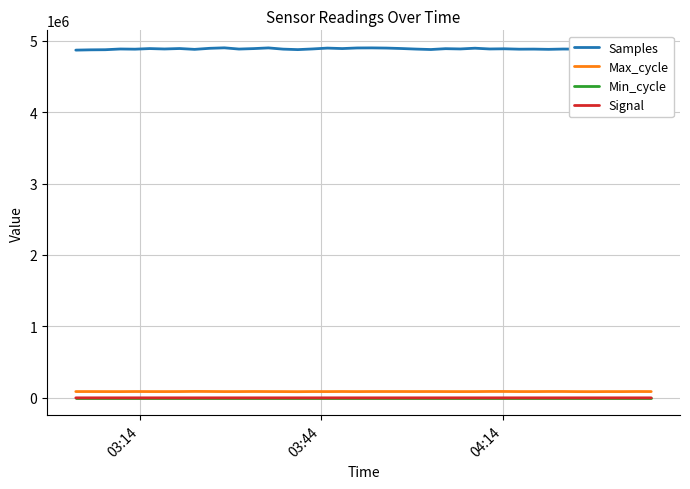

True or false: Samples and Max_cycle cross at least once.

False